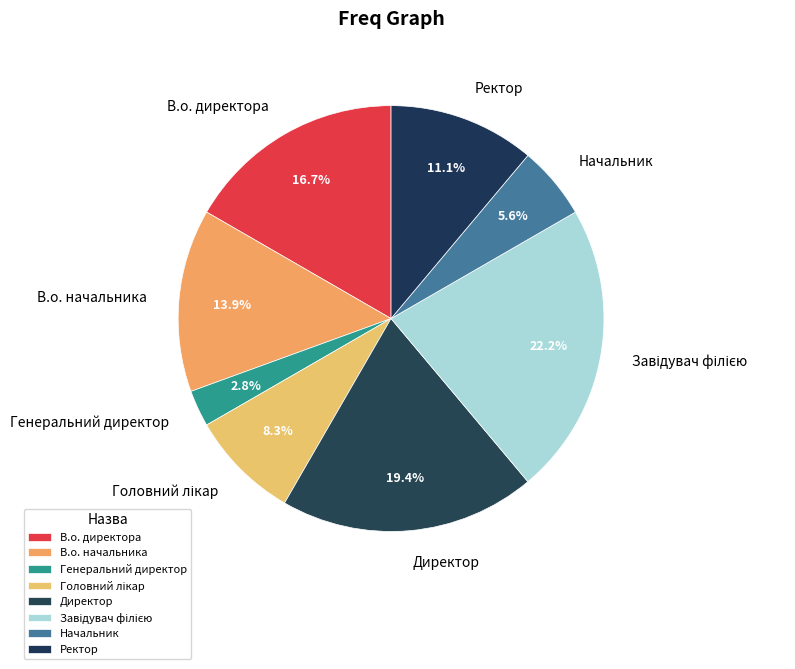

Count the number of slices in the pie.

8